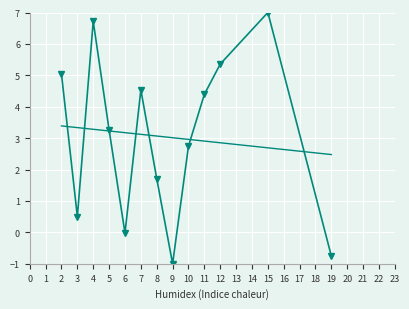

What is the greatest value displayed?

7.0